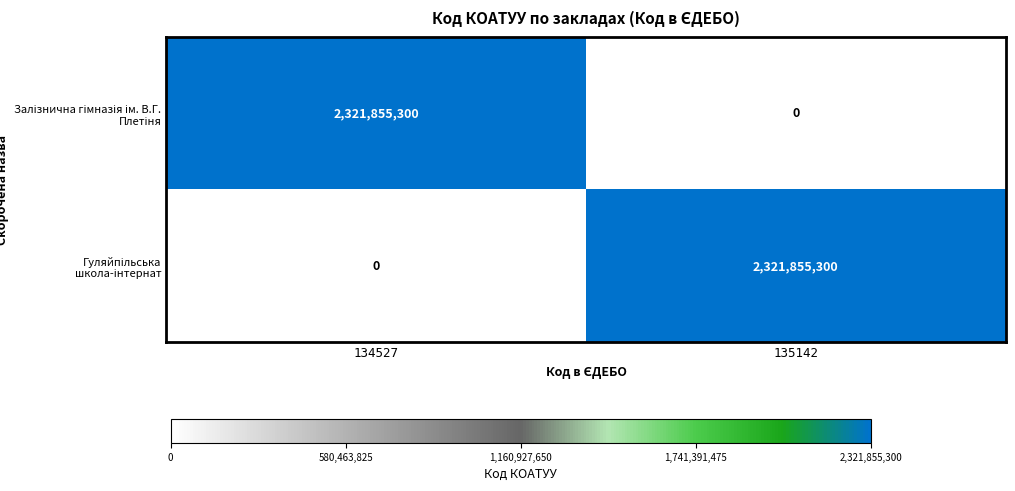

What is the maximum value shown in the chart?

2321855300